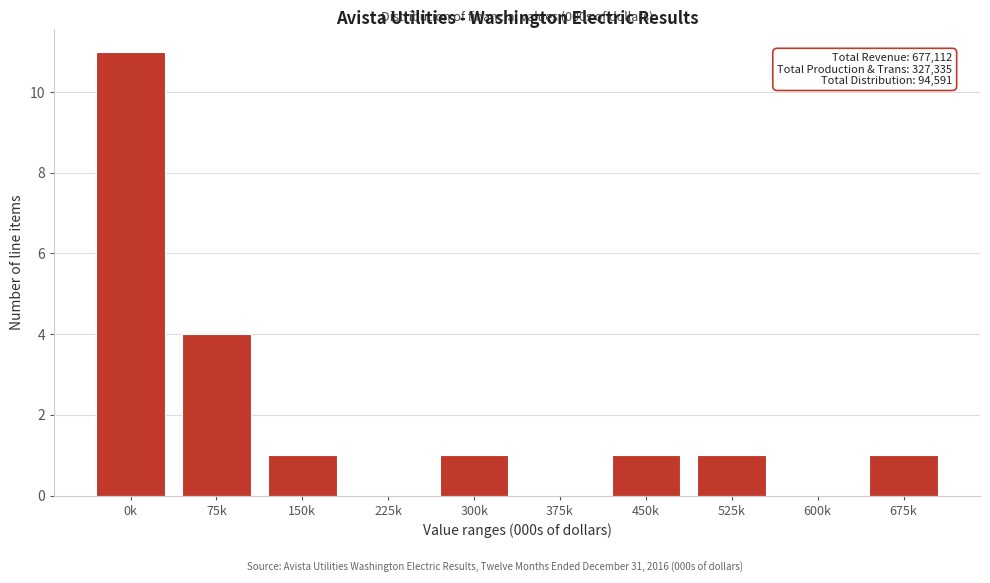

Reading left to right, extract all data points from this chart.

0k=11	75k=4	150k=1	225k=0	300k=1	375k=0	450k=1	525k=1	600k=0	675k=1